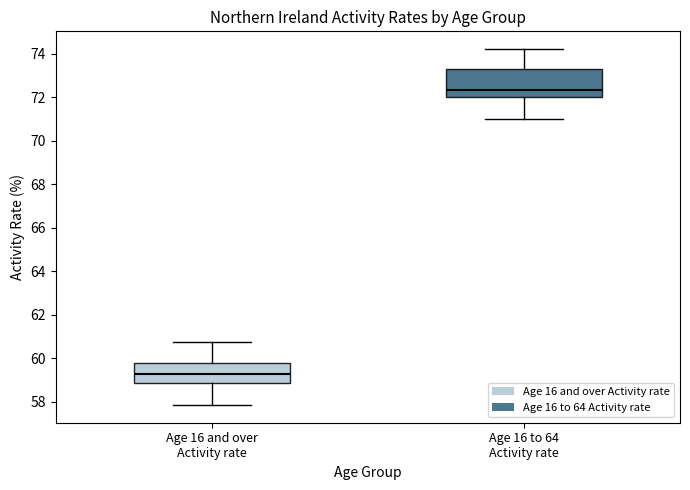

Where does the upper whisker of the box for Age 16 and over Activity rate end on the y-axis? The values are not printed on the chart, so give them approximately, as read against the axis.

60.8